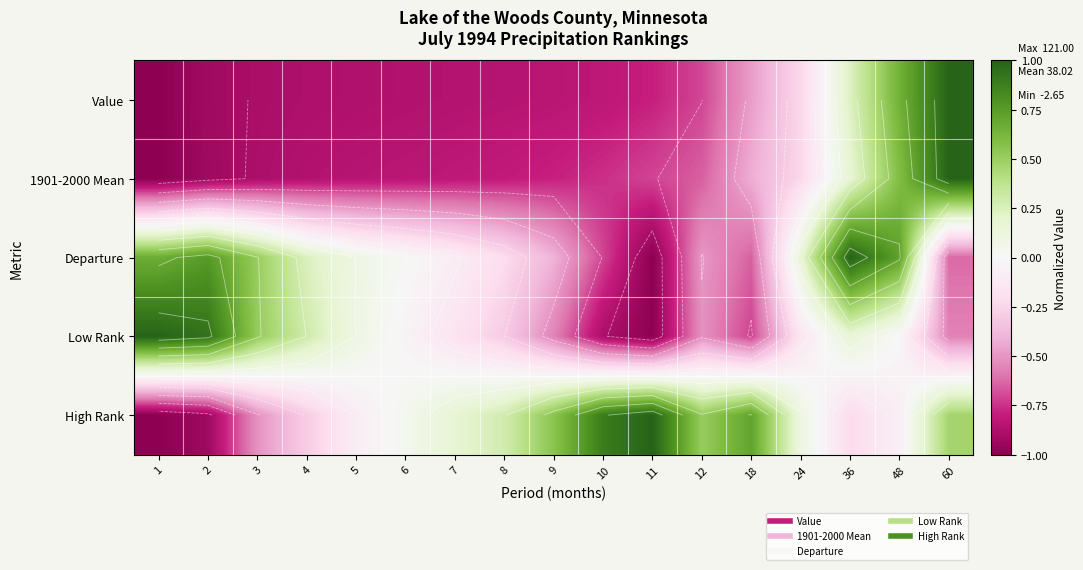

The Value series shows 0.6 at 48. True or false?

True